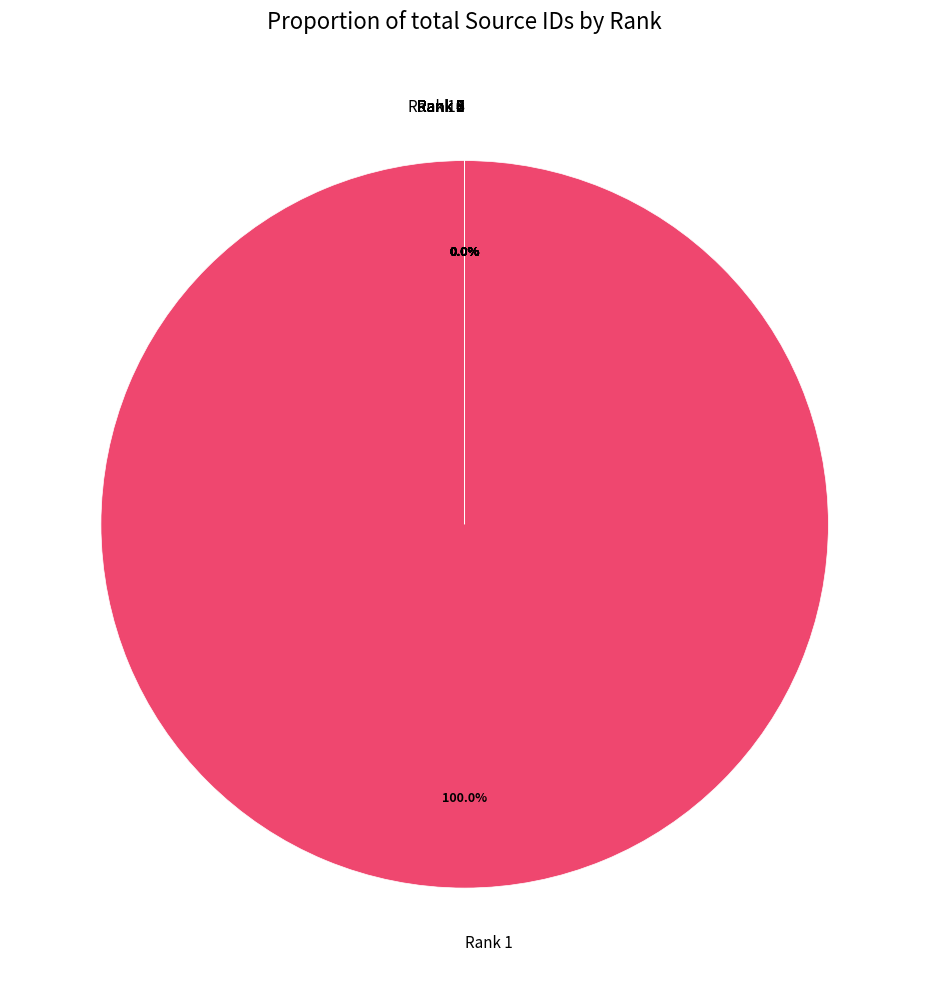

Is there a majority slice in this chart?

Yes